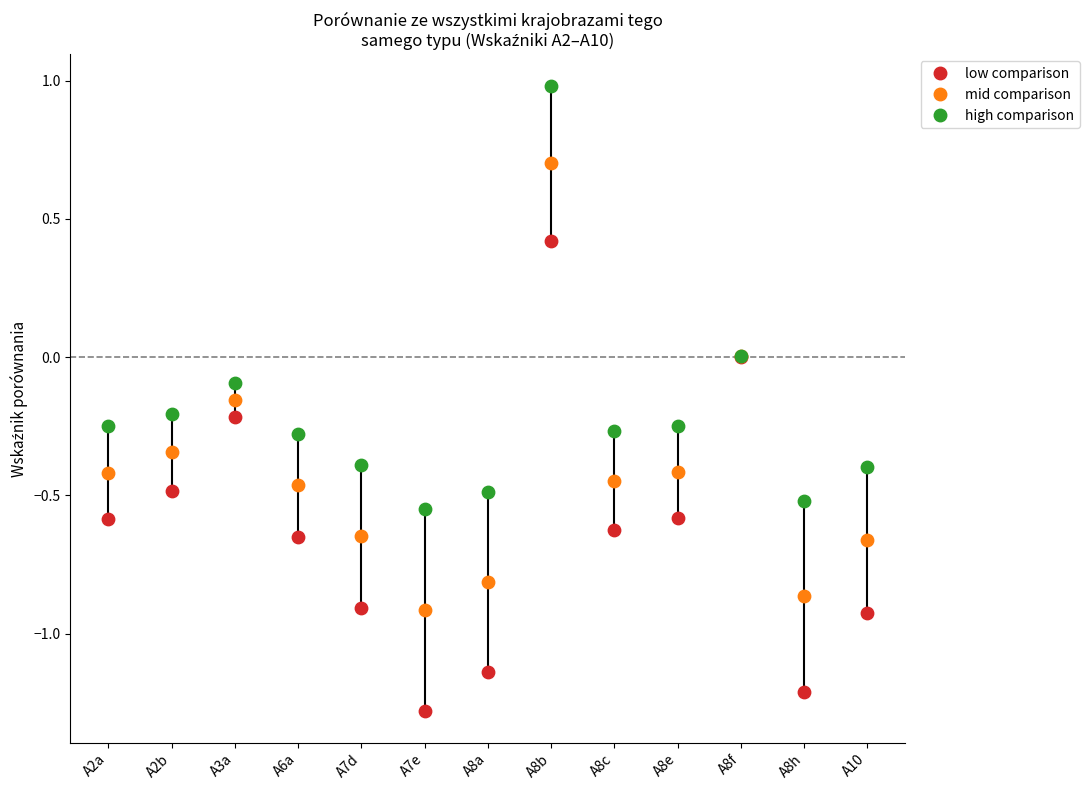

What are all the series names shown in the legend?

low comparison, mid comparison, high comparison